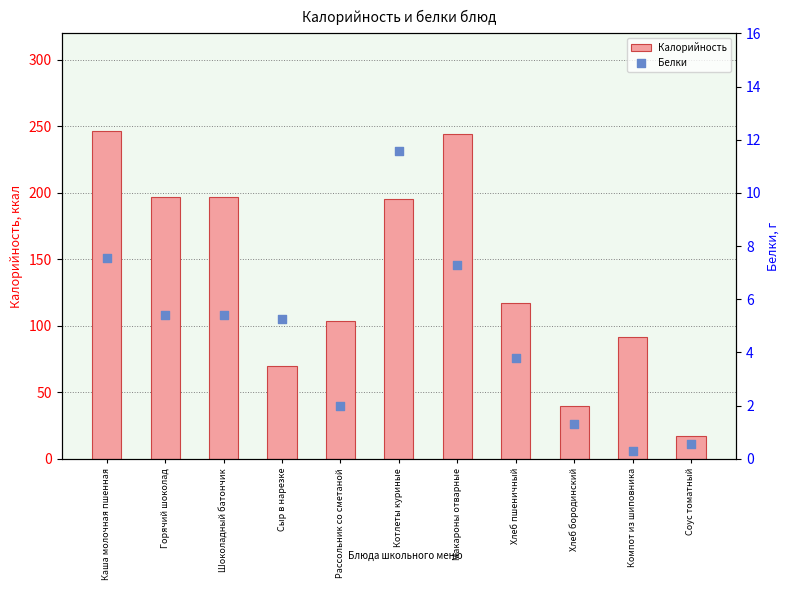

What is the total value across all series at Горячий шоколад?

202.5